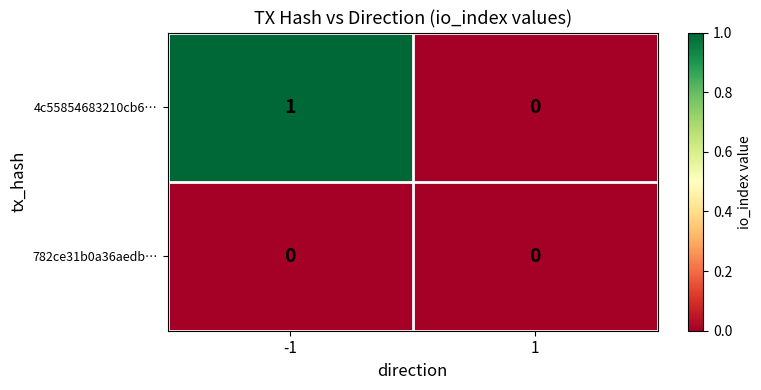

The 782ce31b0a36aedb… series shows 0 at -1. True or false?

True